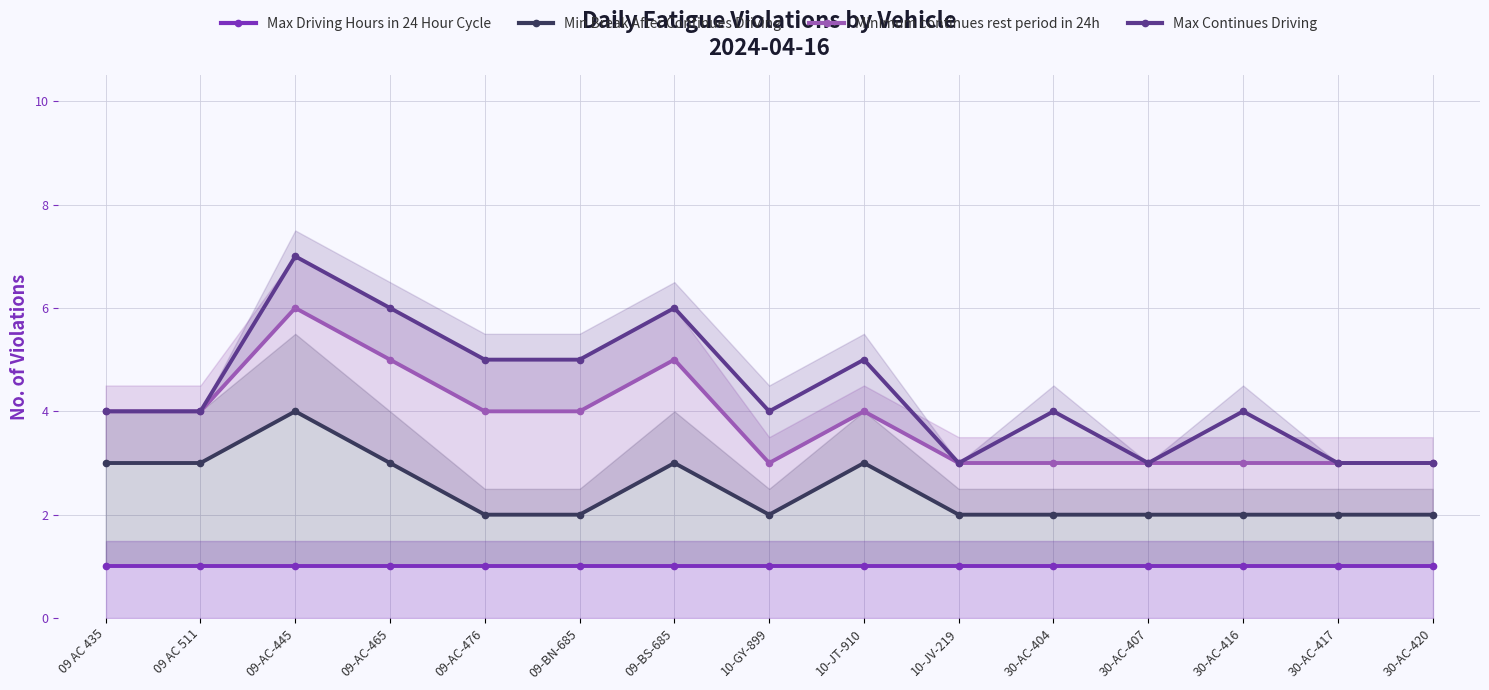

Rank the series by their maximum value, from lowest to highest.

Max Driving Hours in 24 Hour Cycle, Min Break After Continues Driving, Minimum continues rest period in 24h, Max Continues Driving